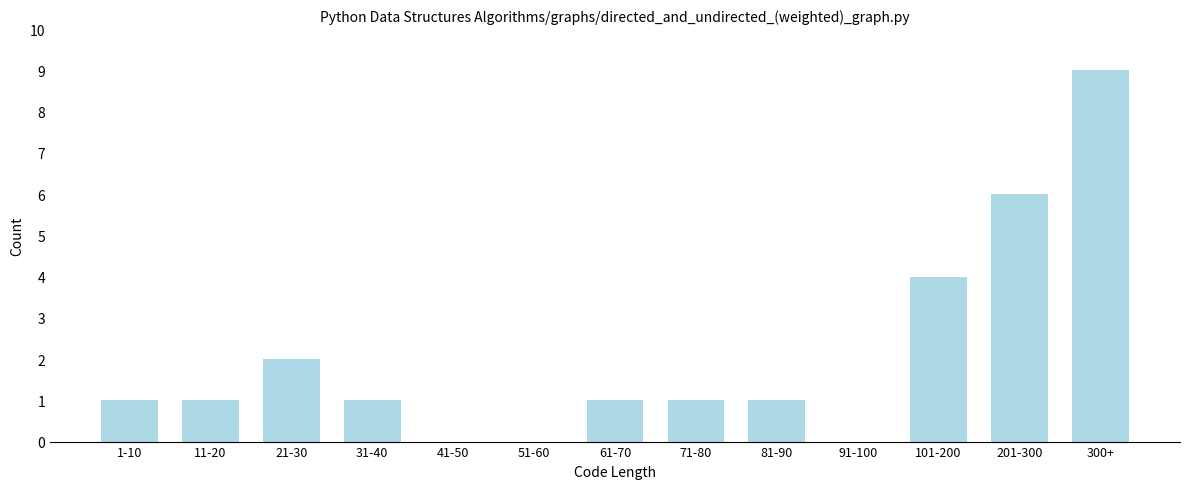

Reading left to right, transcribe all the data shown in this chart.

1-10=1	11-20=1	21-30=2	31-40=1	41-50=0	51-60=0	61-70=1	71-80=1	81-90=1	91-100=0	101-200=4	201-300=6	300+=9